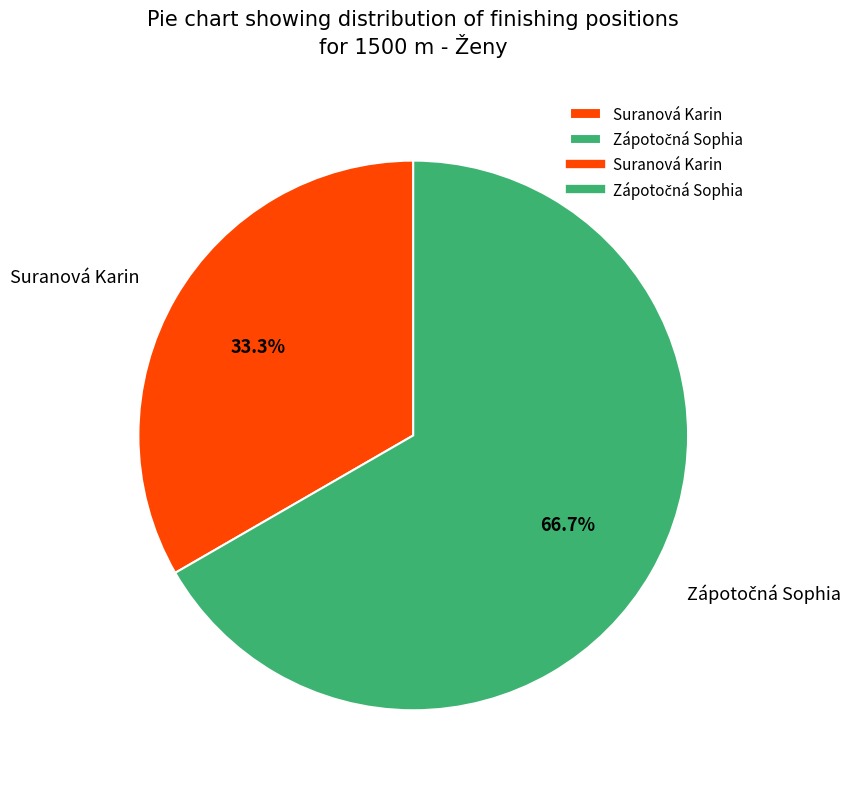

Count the number of slices in the pie.

2